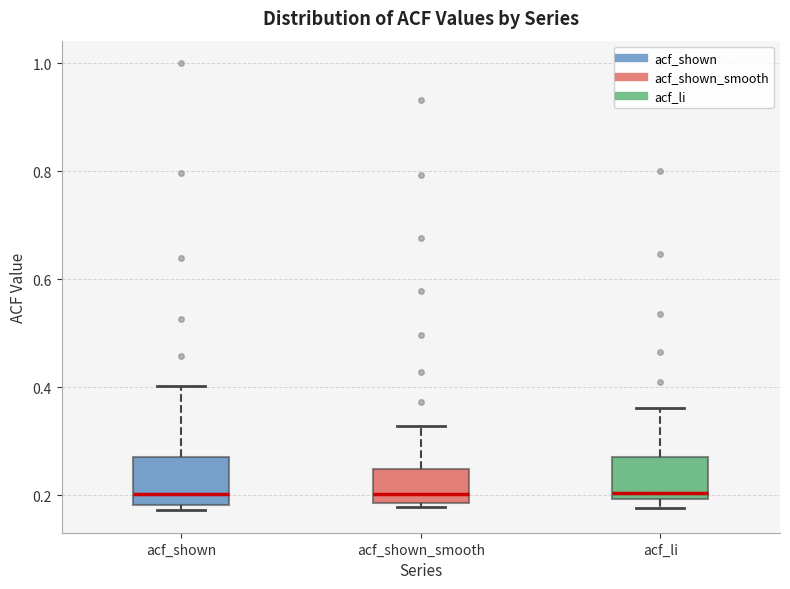

Reading left to right, transcribe this box plot: for each box, give where its median line is, the range the box spans, and where its two whiskers end, as read against the y-axis. The values are not printed on the chart, so give them approximately, as read against the axis.

acf_shown: median 0.20, box 0.18 to 0.28, whiskers 0.18 (just below the box's lower edge) to 0.40
acf_shown_smooth: median 0.20, box 0.18 to 0.24, whiskers 0.18 (just below the box's lower edge) to 0.32
acf_li: median 0.20 (just above the box's lower edge), box 0.20 to 0.28, whiskers 0.18 to 0.36